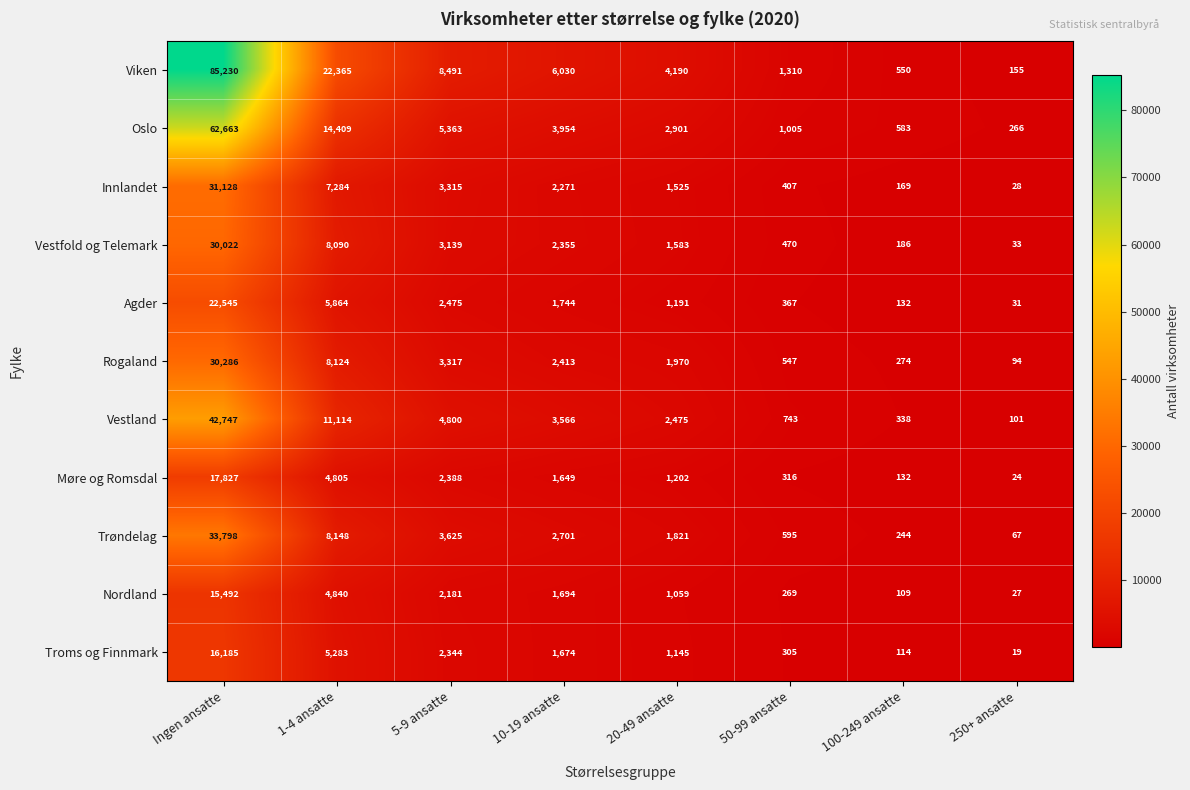

Rank the categories by Viken value from highest to lowest.

Ingen ansatte, 1-4 ansatte, 5-9 ansatte, 10-19 ansatte, 20-49 ansatte, 50-99 ansatte, 100-249 ansatte, 250+ ansatte